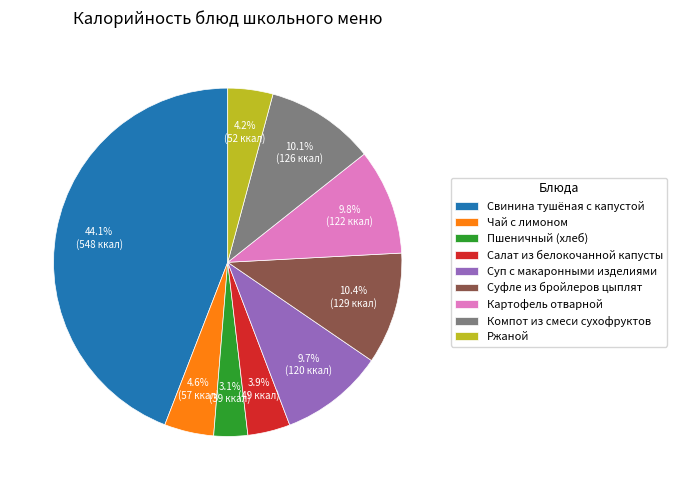

Approximately how many times larger is the value at Чай с лимоном compared to Компот из смеси сухофруктов?

0.5